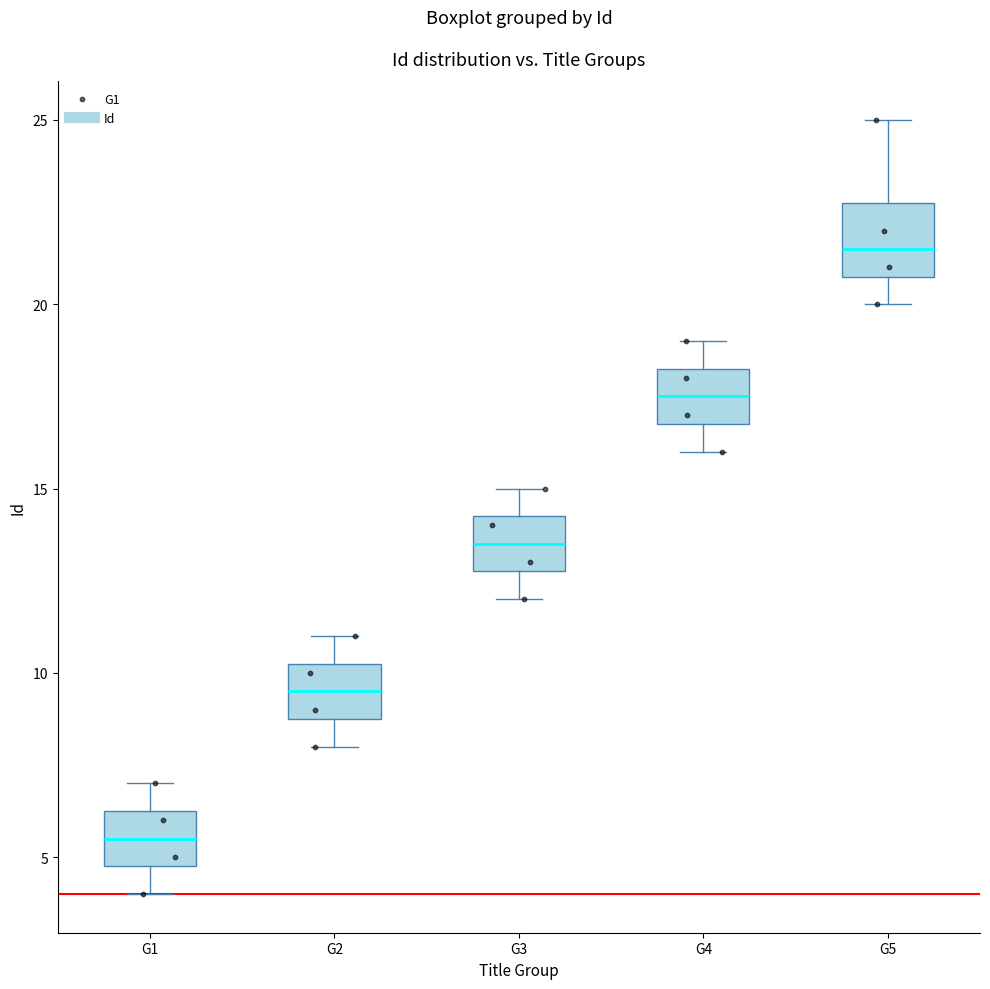

Reading left to right, read every box against the y-axis: the position of its median line, the range the box covers, and the ends of its whiskers. The values are not printed on the chart, so give them approximately, as read against the axis.

G1: median 5.5, box 5.0 to 6.5, whiskers 4.0 to 7.0
G2: median 9.5, box 9.0 to 10.5, whiskers 8.0 to 11.0
G3: median 13.5, box 13.0 to 14.5, whiskers 12.0 to 15.0
G4: median 17.5, box 17.0 to 18.5, whiskers 16.0 to 19.0
G5: median 21.5, box 21.0 to 23.0, whiskers 20.0 to 25.0